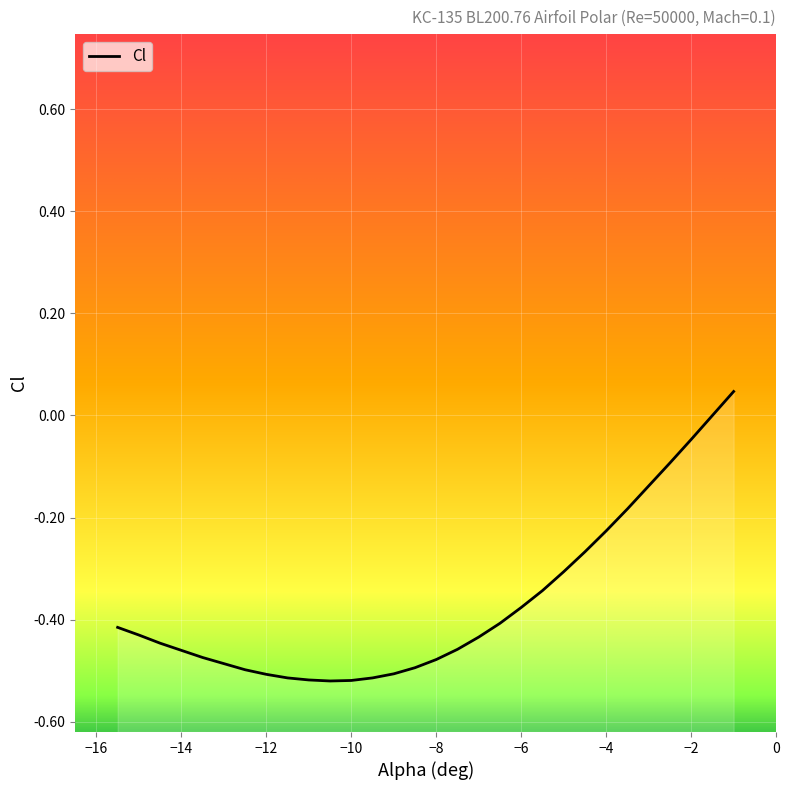

What is the difference between the maximum and second lowest values?

0.6